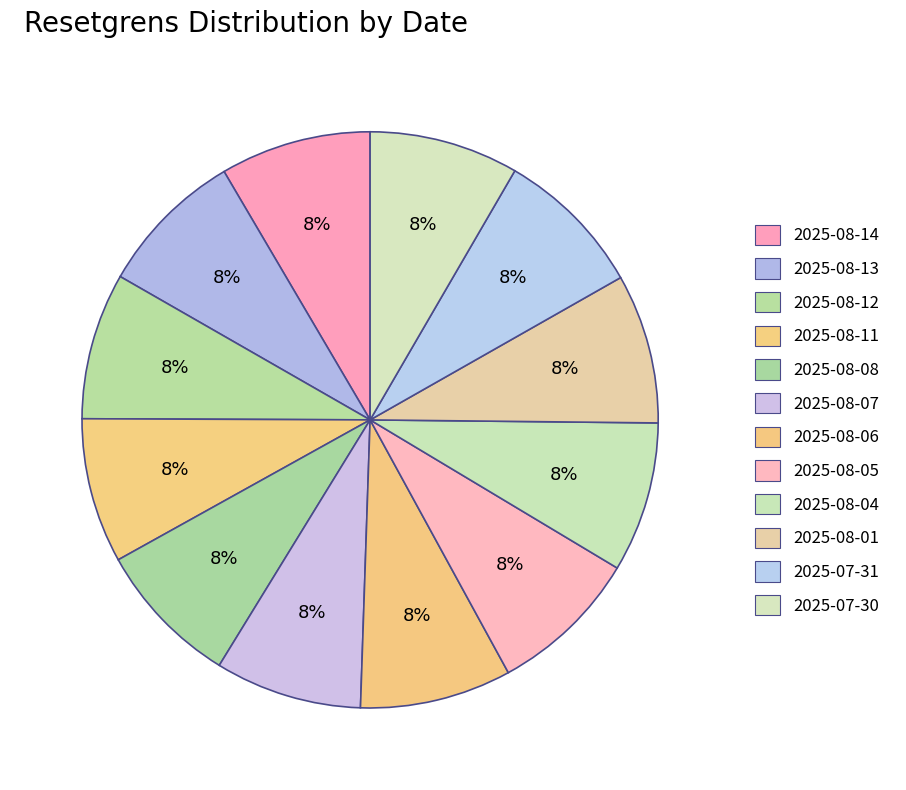

Is 2025-07-31 the majority of the pie?

No